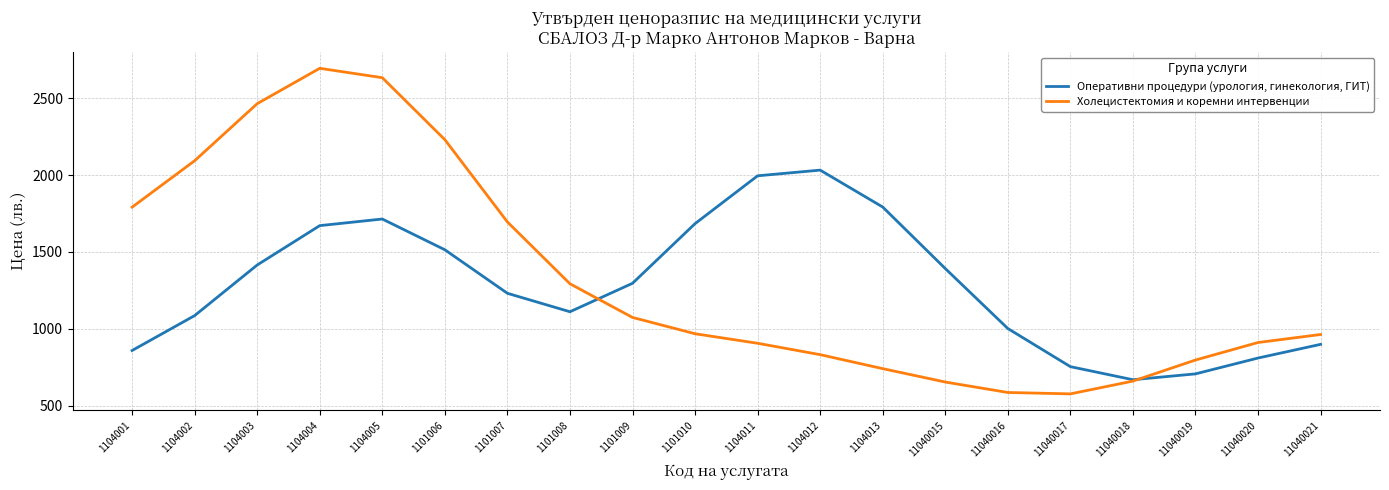

What is the maximum value shown in the chart?

2694